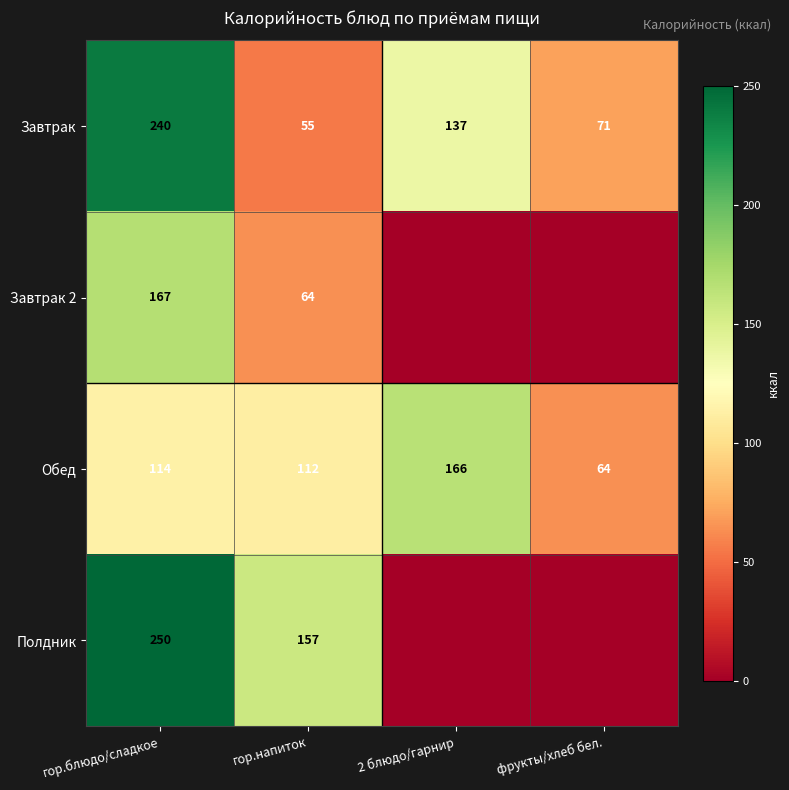

True or false: Обед has a value of 150.6 at гор.напиток.

False